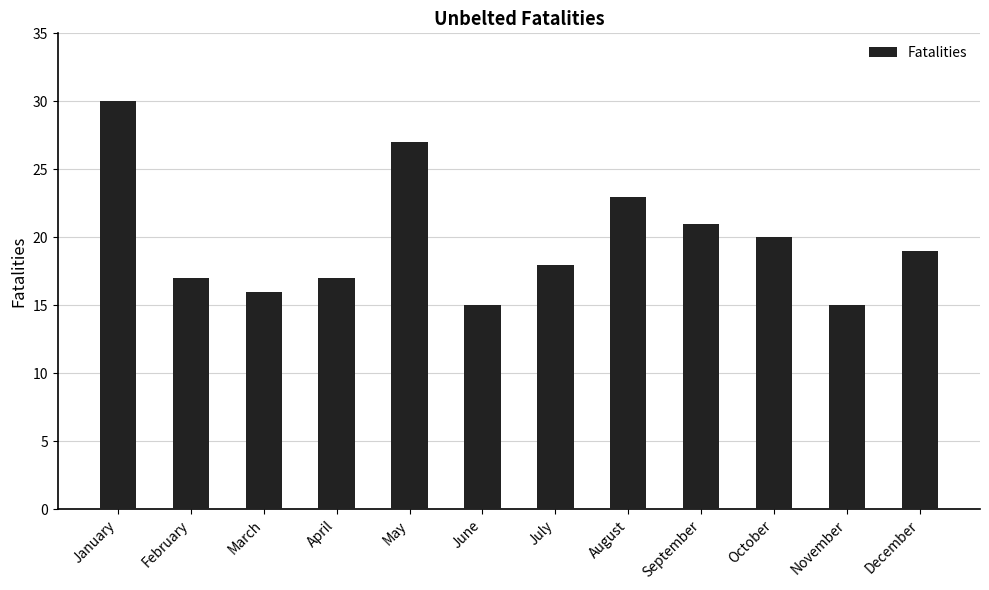

Which category has the highest value across all series?

January